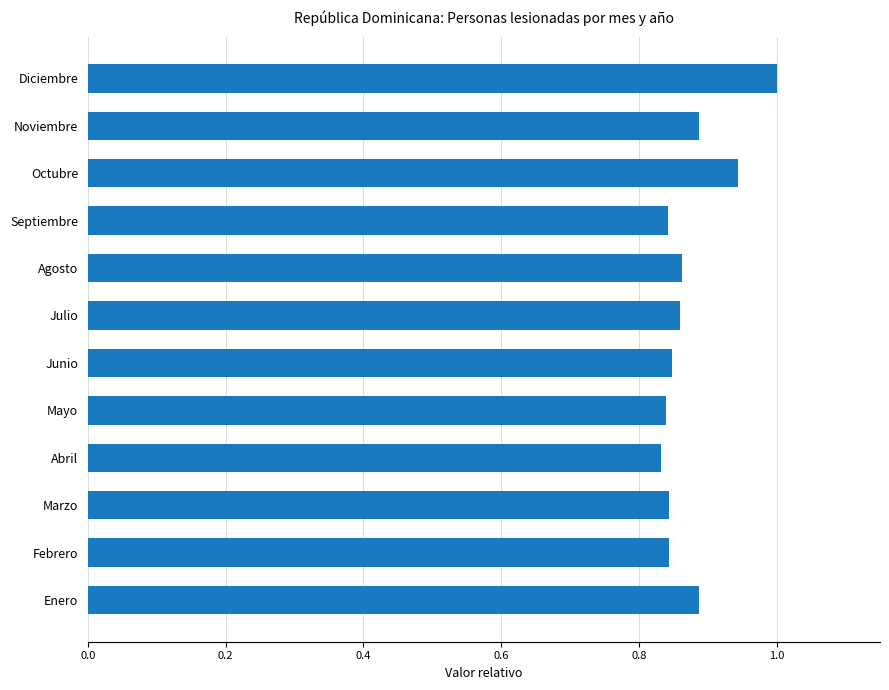

The chart shows a value of 0.4 at Abril. True or false?

False